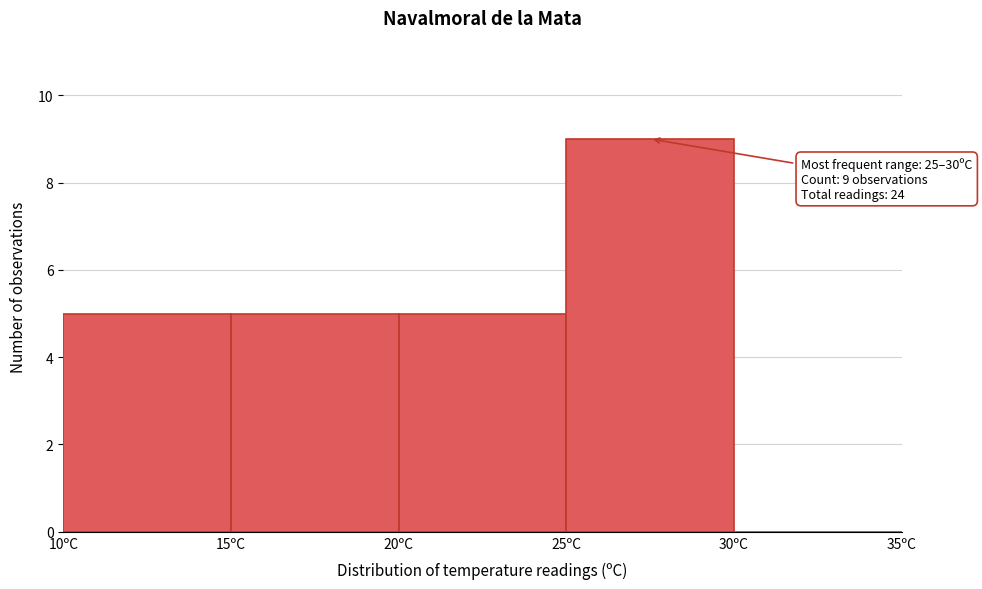

Over which range of the x-axis is the bar tallest?

25 to 30